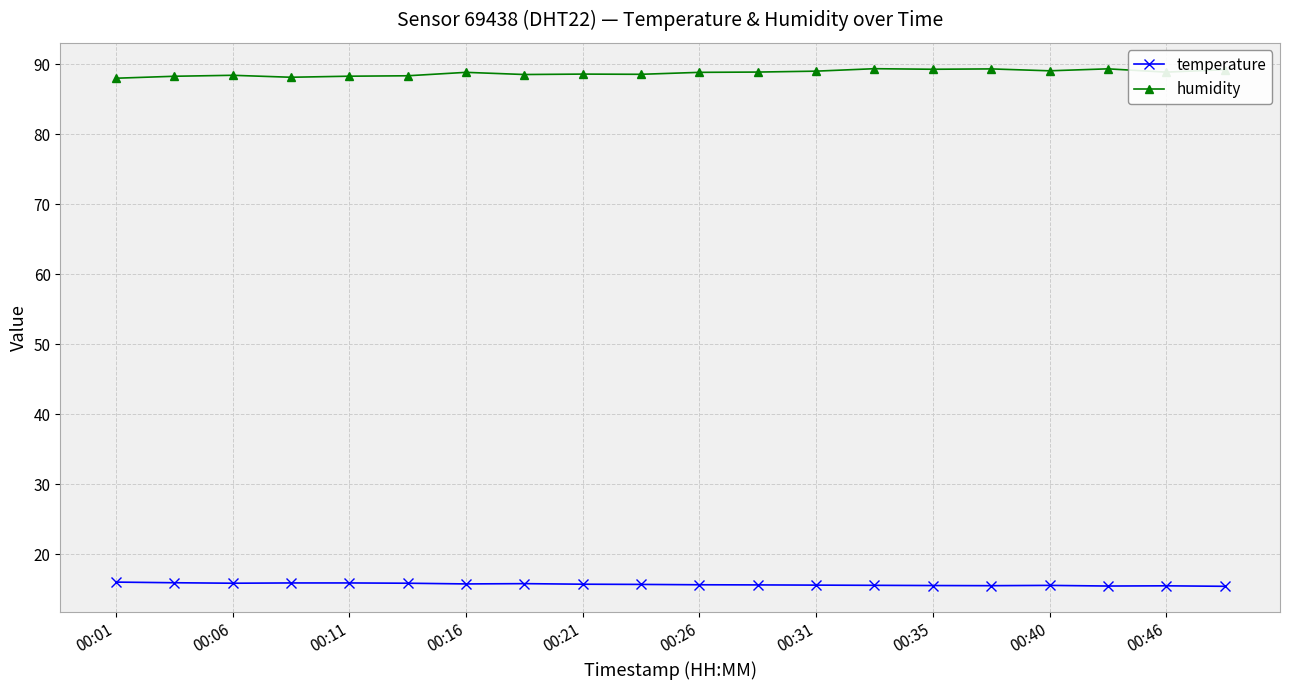

List the series in order of their overall mean, lowest first.

temperature, humidity